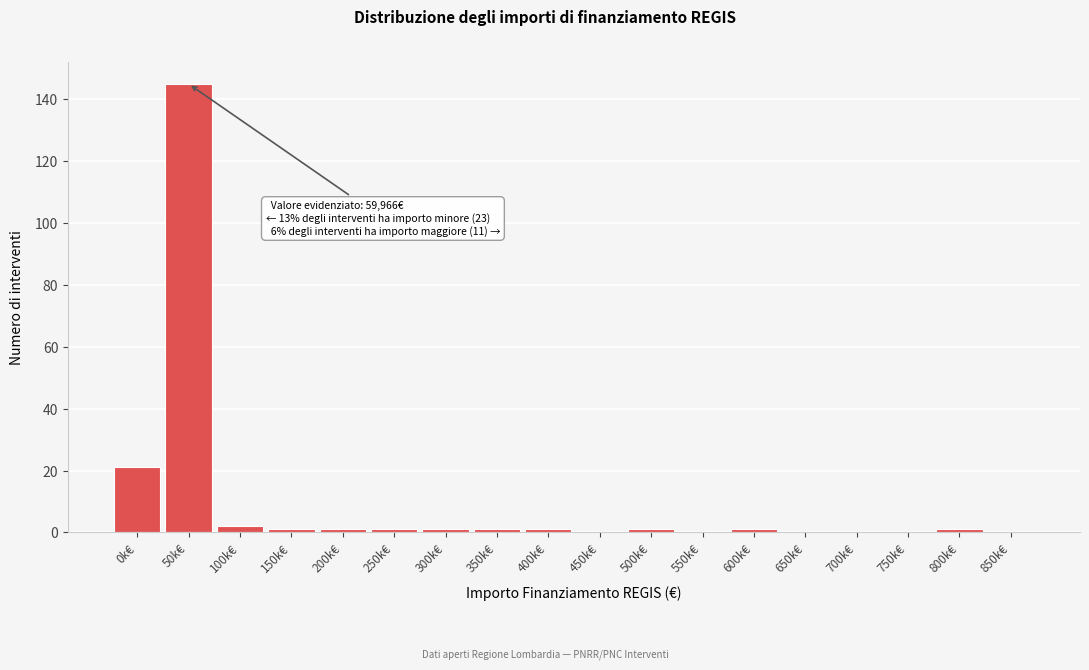

Reading left to right, extract all data points from this chart.

0k€=21	50k€=145	100k€=2	150k€=1	200k€=1	250k€=1	300k€=1	350k€=1	400k€=1	450k€=0	500k€=1	550k€=0	600k€=1	650k€=0	700k€=0	750k€=0	800k€=1	850k€=0